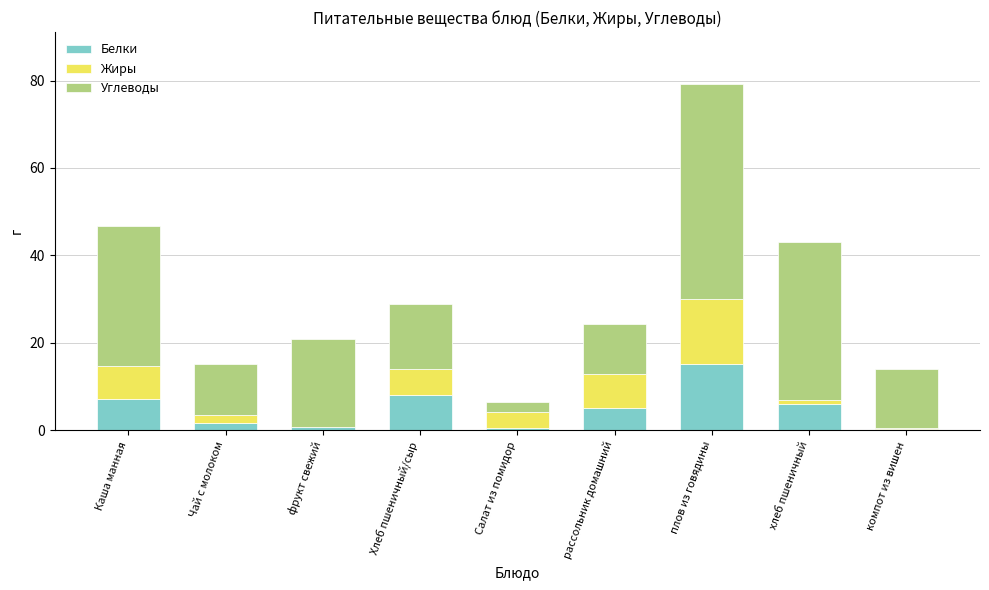

At which label does Белки reach its peak?

плов из говядины